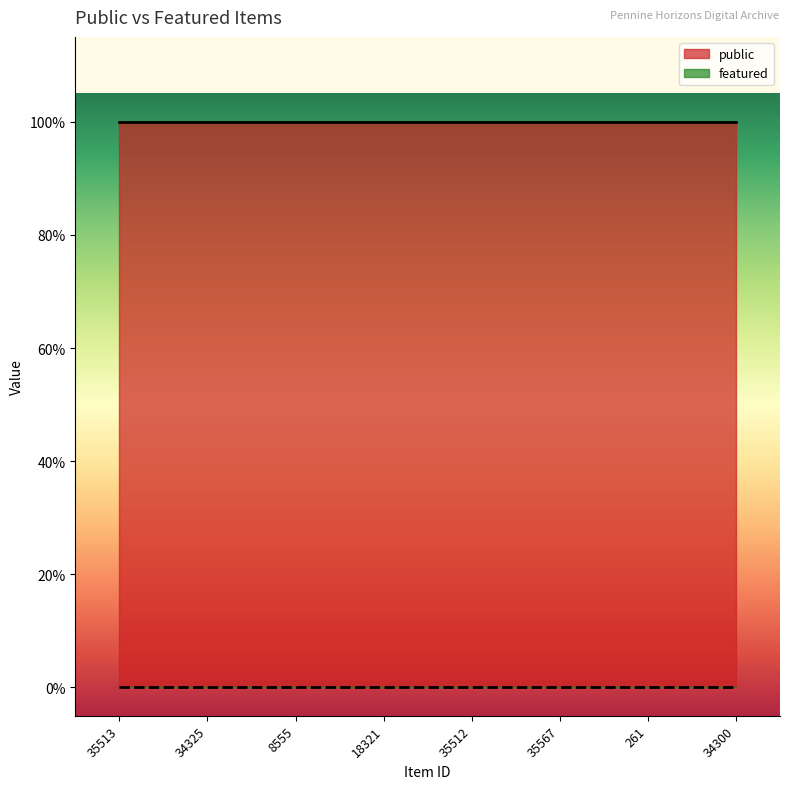

How many lines are shown in the chart?

2